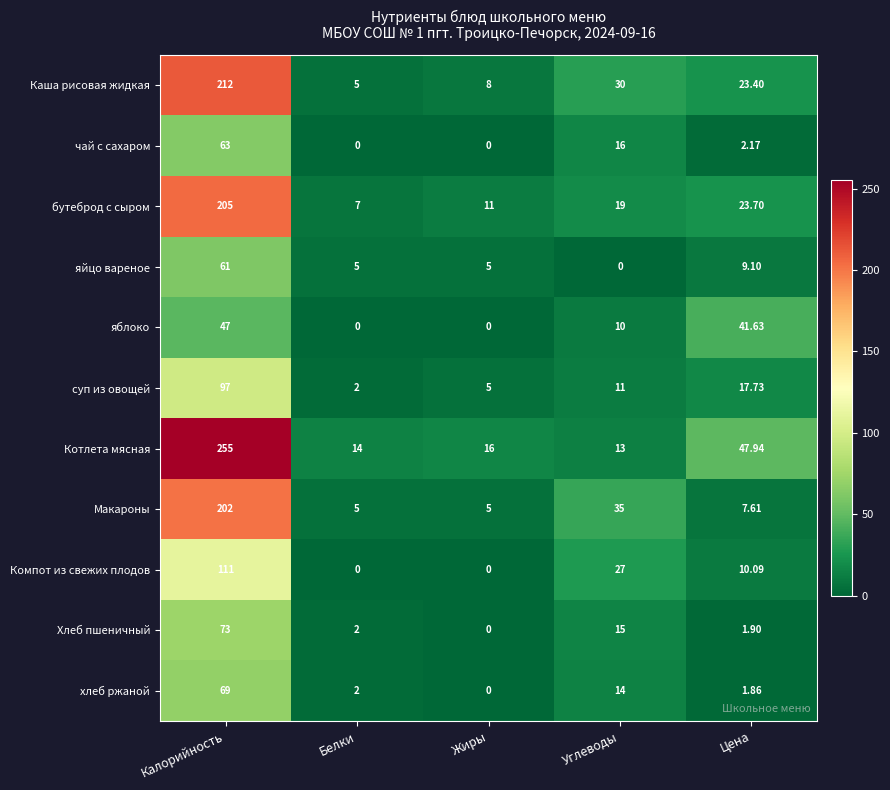

How many distinct data groups are displayed?

11